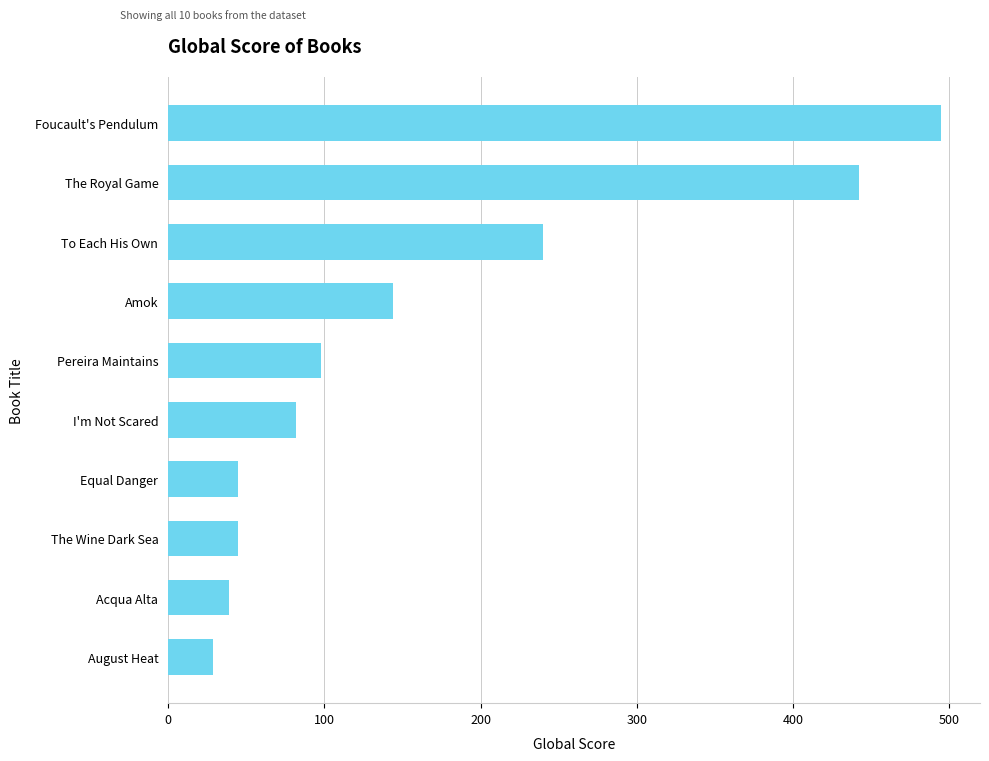

Reading bottom to top, what are all the values shown in this chart?

29	39	45	45	82	98	144	240	442	495